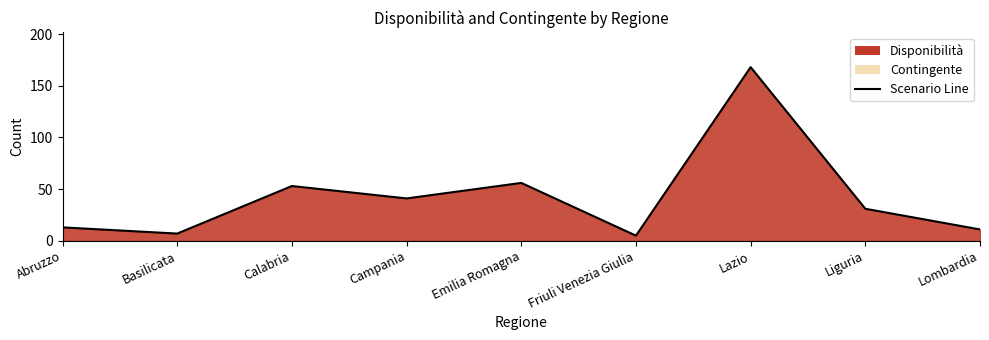

Between Basilicata and Liguria, which is larger?

Liguria